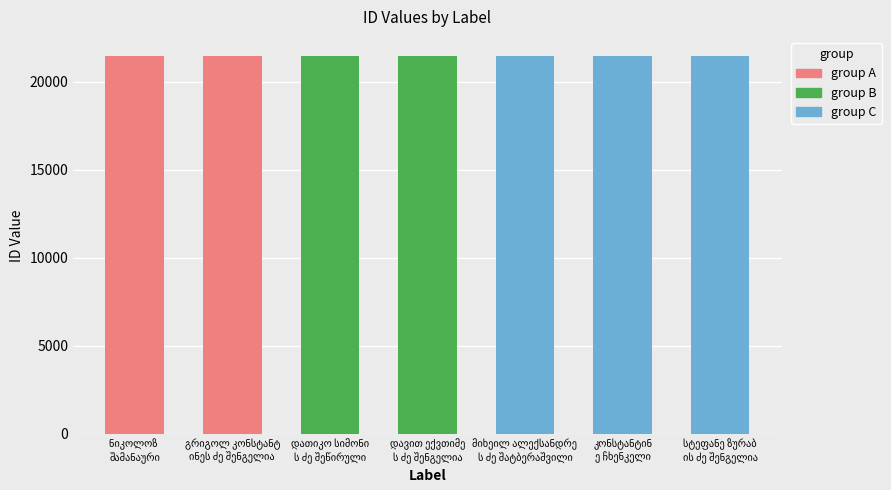

Reading right to left, transcribe all the data shown in this chart.

სტეფანე ზურაბის ძე შენგელია=21478	კონსტანტინე ჩხენკელი=21476	მიხეილ ალექსანდრეს ძე შატბერაშვილი=21475	დავით ექვთიმეს ძე შენგელია=21477	დათიკო სიმონის ძე შეწირული=21479	გრიგოლ კონსტანტინეს ძე შენგელია=21480	ნიკოლოზ შამანაური=21481